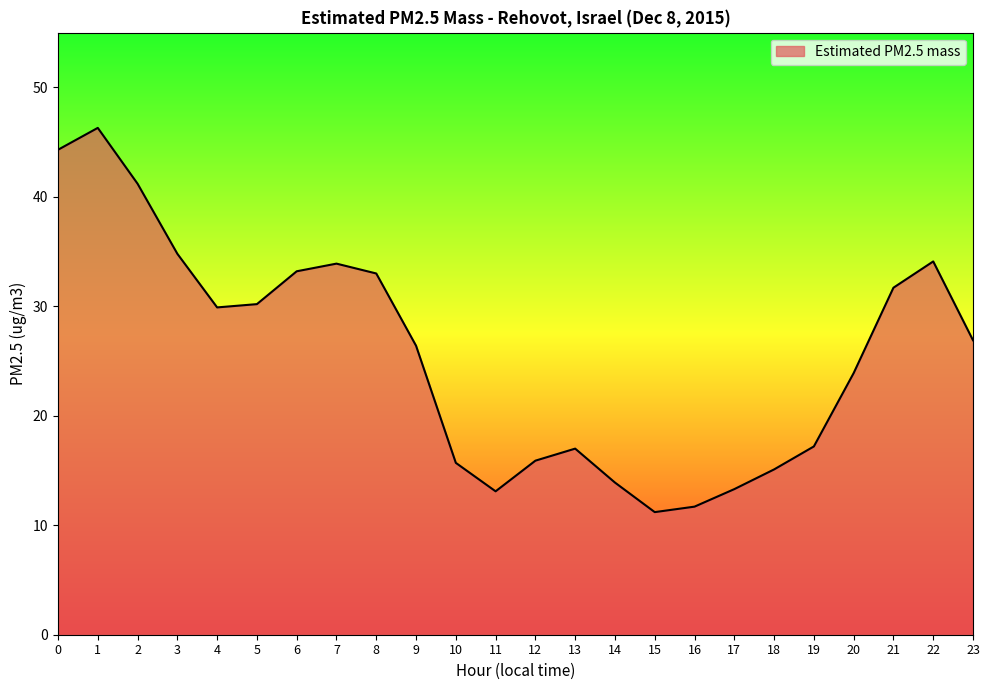

Is it true that the value at 11 is 13.1?

True